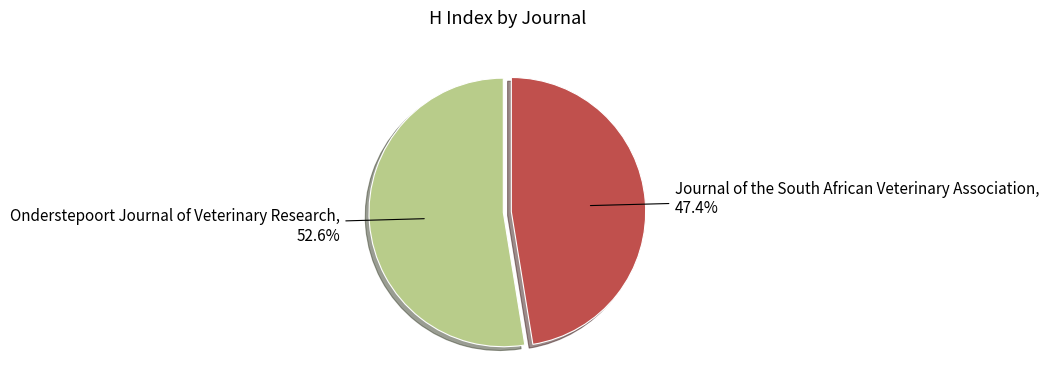

Is there a majority slice in this chart?

Yes